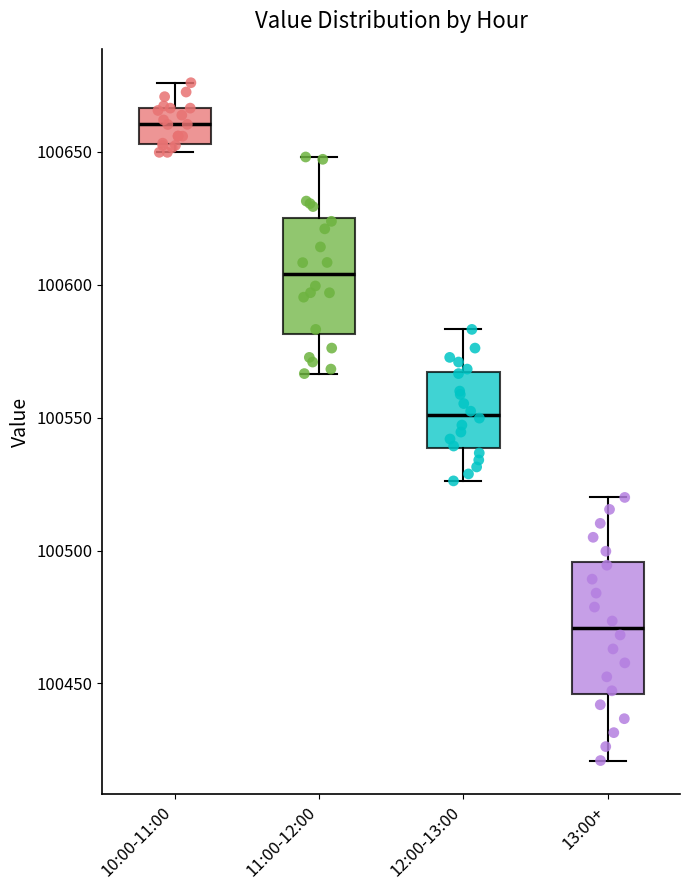

Which box's median line is the lowest?

13:00+